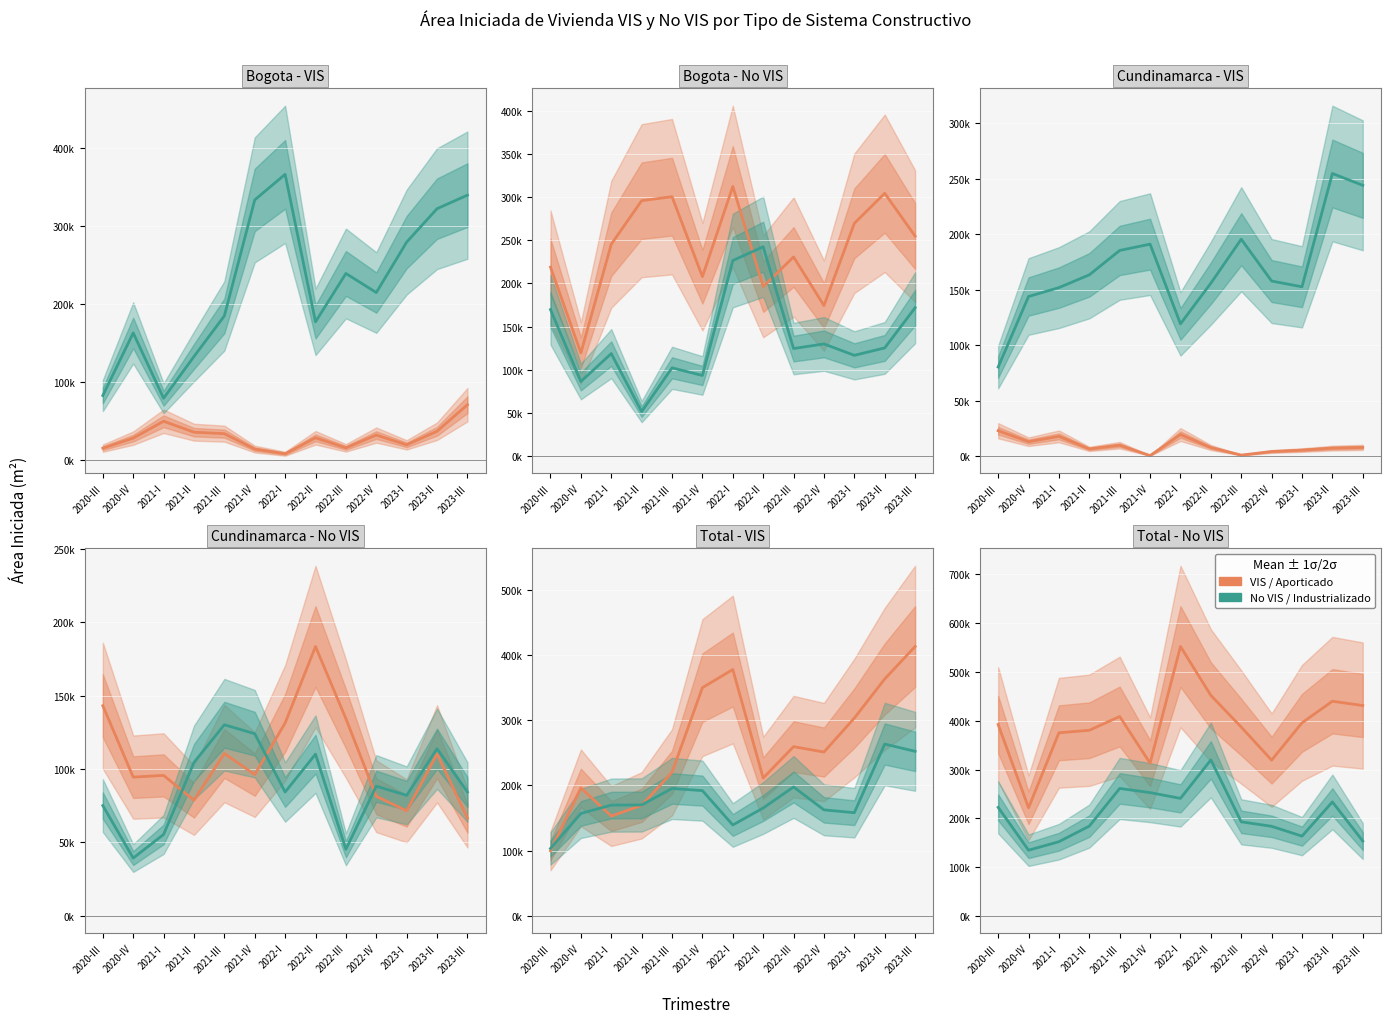

What is the difference between the highest and lowest values at 2022-II?

132335.1